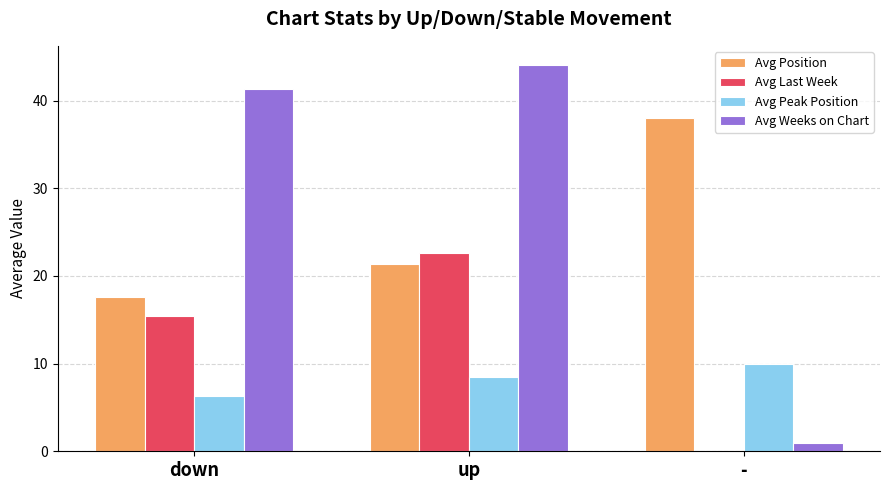

At which label is Avg Weeks on Chart closest to 22?

down